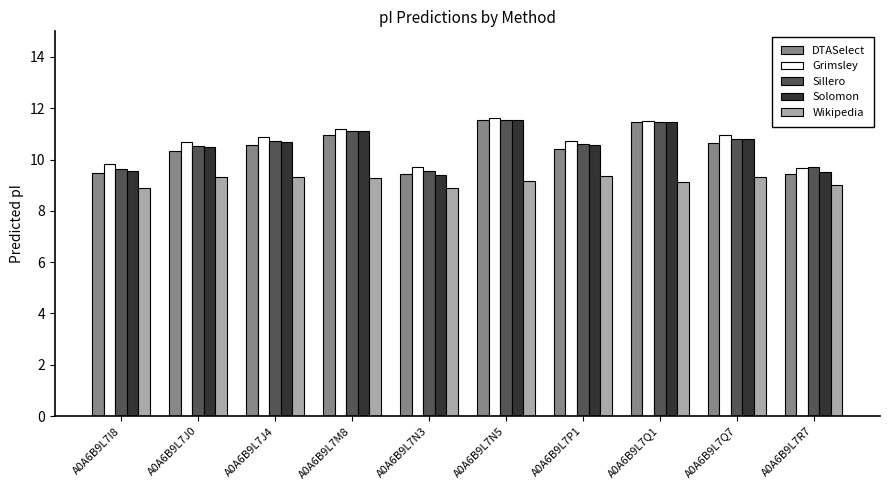

What is the sum of the Solomon values at A0A6B9L7N5 and A0A6B9L7J4?

22.3